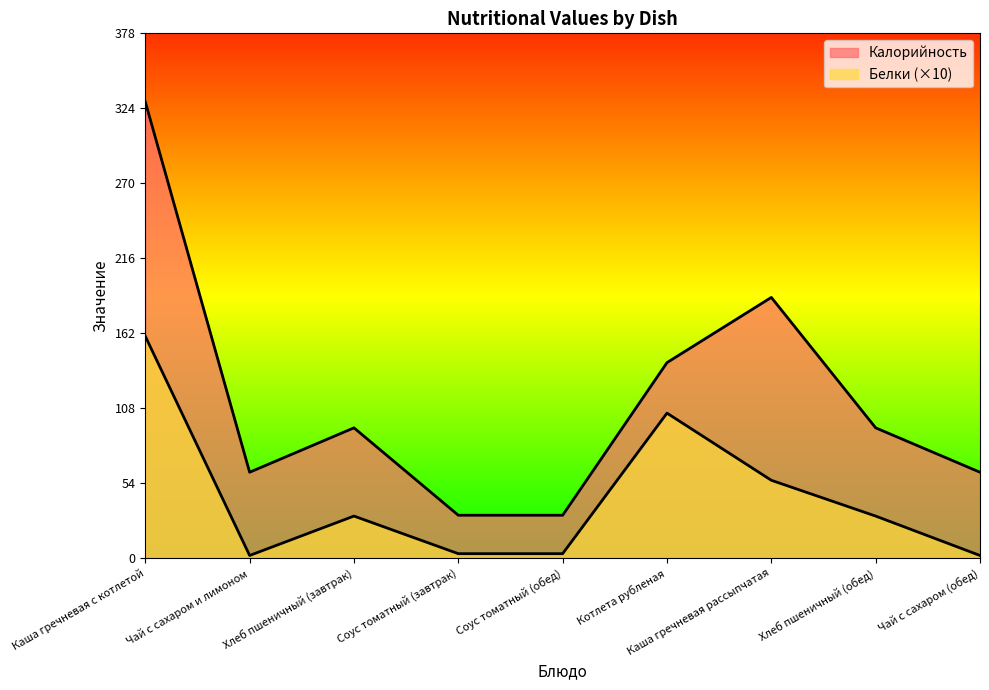

In Калорийность, how many points are lower than both neighbors (excluding endpoints)?

1